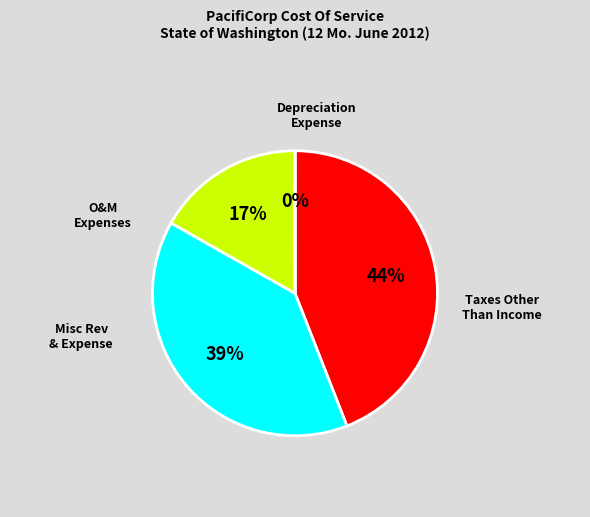

To the nearest percent, what is the difference between the largest and smallest slice percentages?

44%